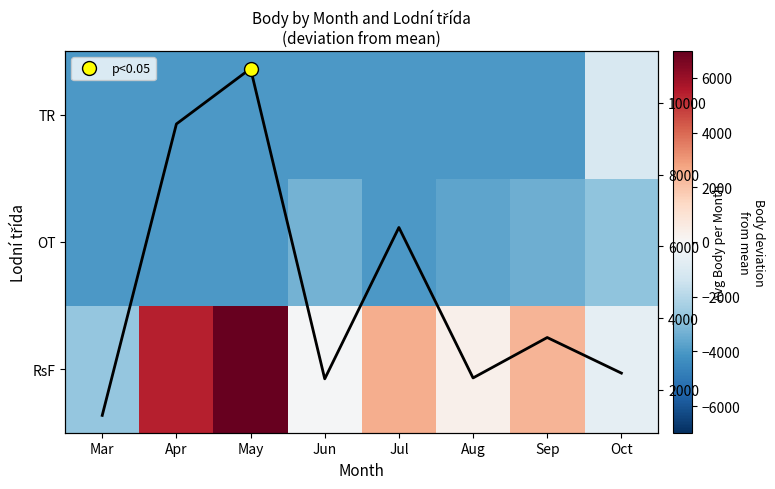

How many categories are shown in the chart?

8